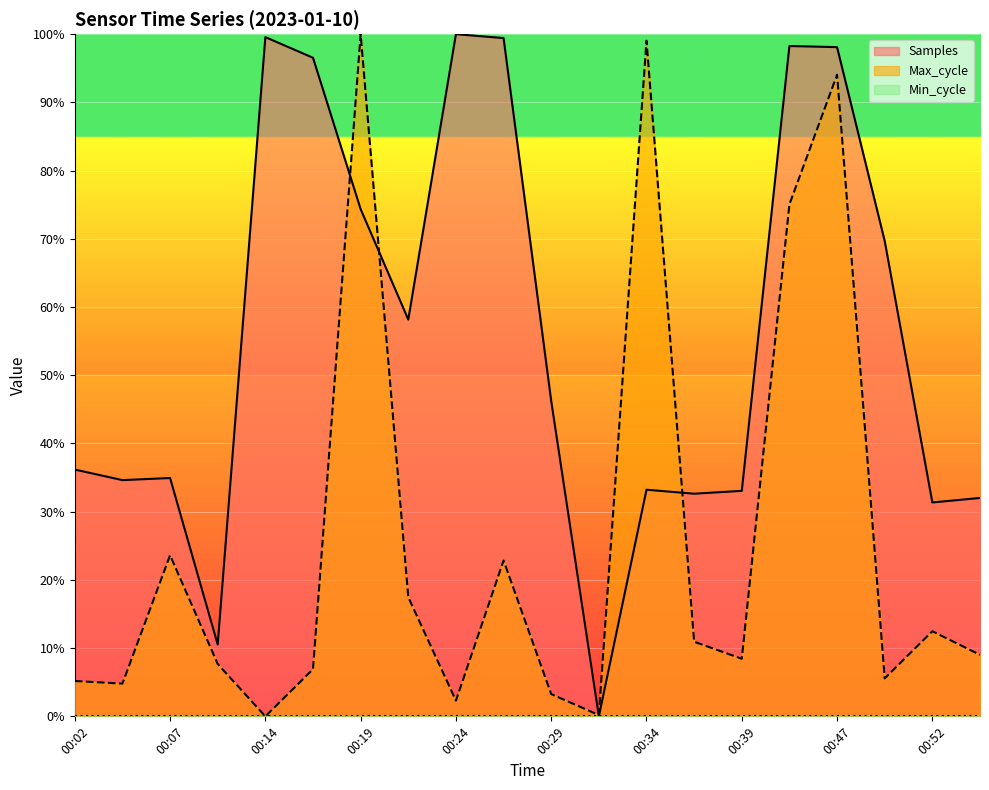

What is the sum of the Samples values at 00:14 and 00:27?

199.0